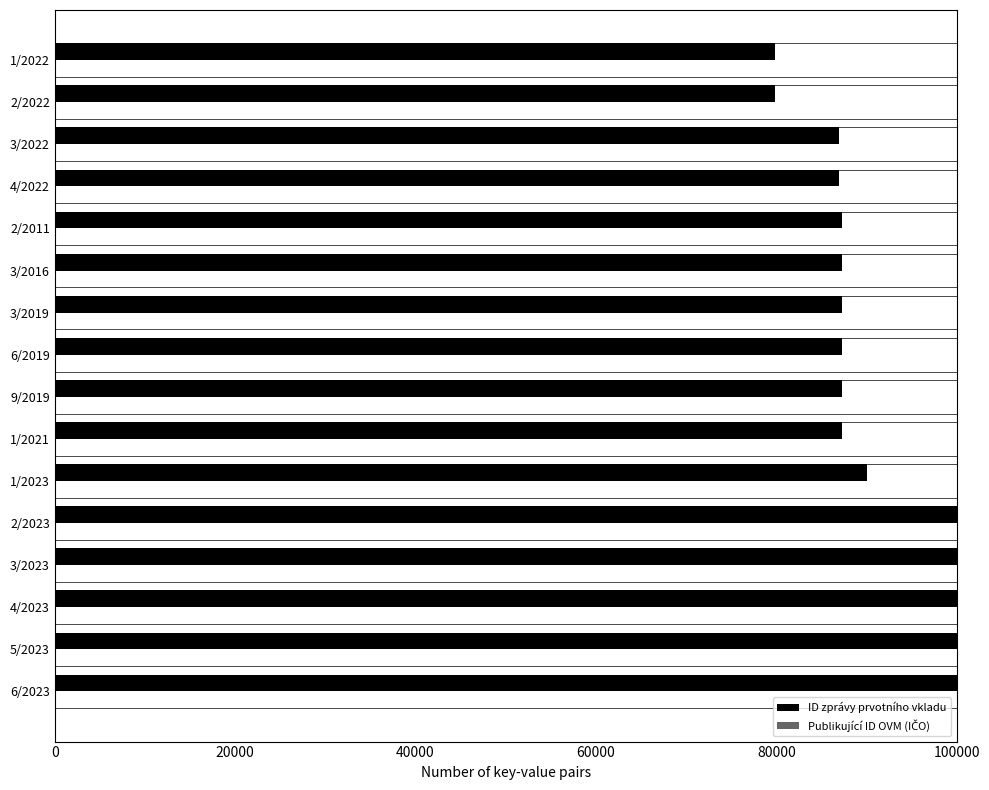

How many distinct data groups are displayed?

2